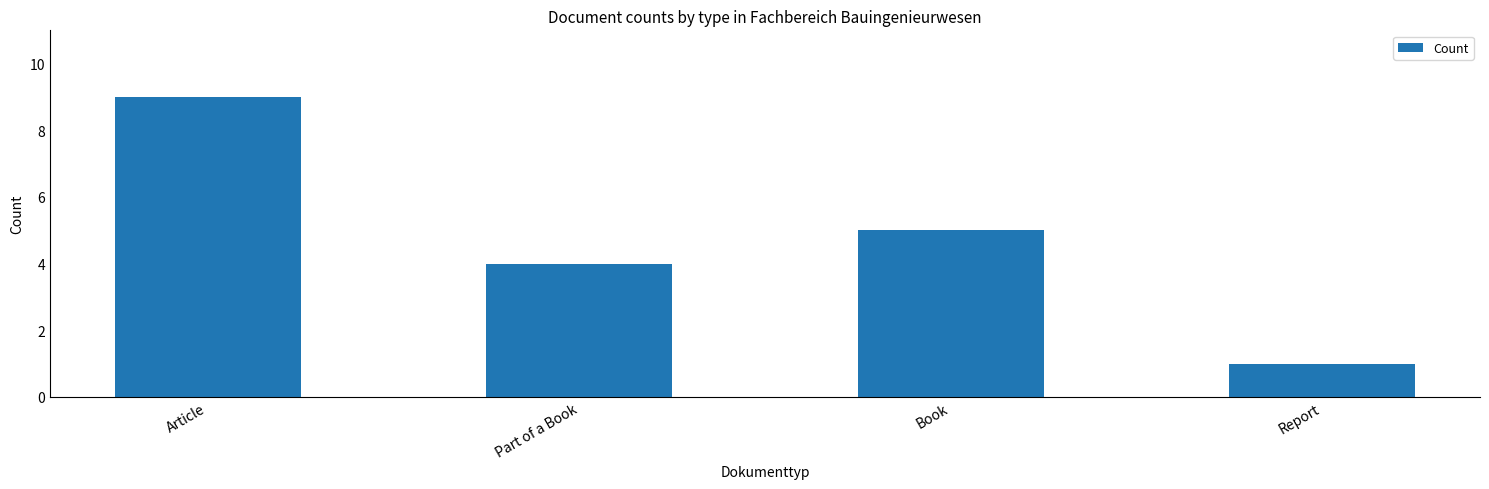

Rank the categories by value from lowest to highest.

Report, Part of a Book, Book, Article